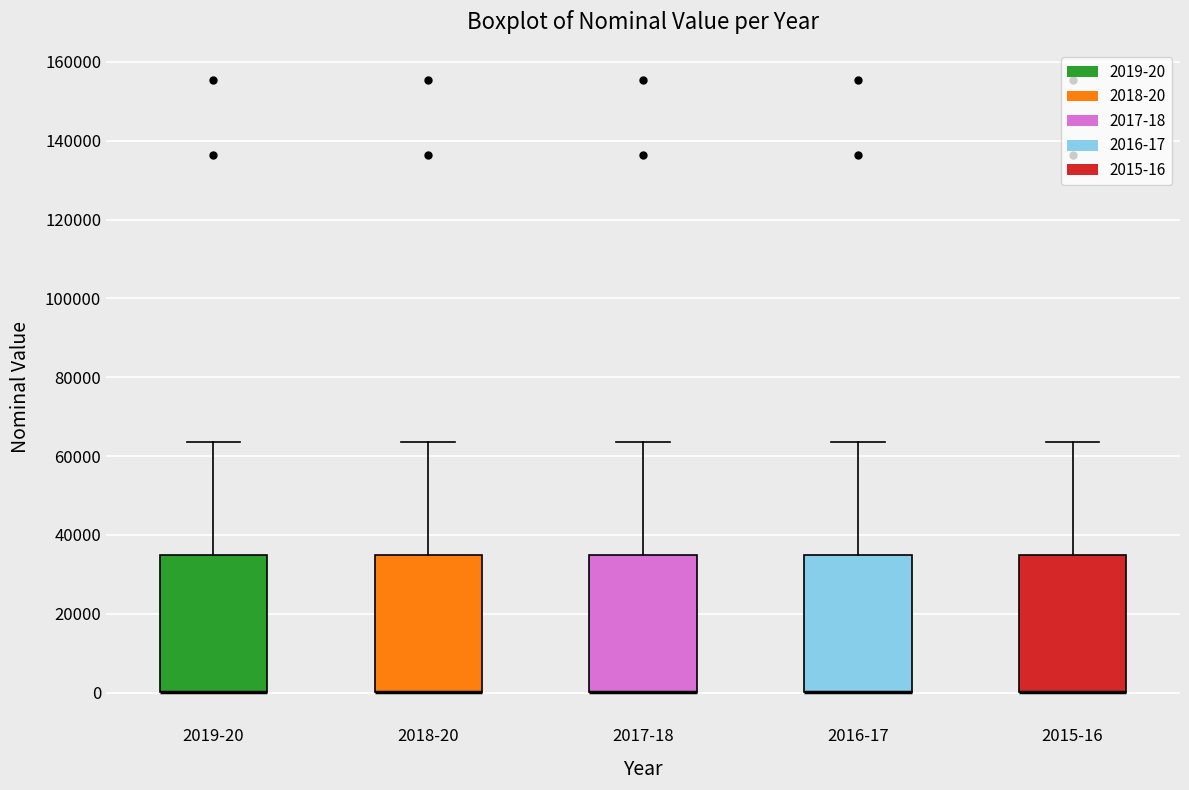

Reading left to right, read every box against the y-axis: the position of its median line, the range the box covers, and the ends of its whiskers. The values are not printed on the chart, so give them approximately, as read against the axis.

2019-20: median 0 (drawn on the box's lower edge), box 0 to 36000, whiskers 0 to 64000
2018-20: median 0 (drawn on the box's lower edge), box 0 to 36000, whiskers 0 to 64000
2017-18: median 0 (drawn on the box's lower edge), box 0 to 36000, whiskers 0 to 64000
2016-17: median 0 (drawn on the box's lower edge), box 0 to 36000, whiskers 0 to 64000
2015-16: median 0 (drawn on the box's lower edge), box 0 to 36000, whiskers 0 to 64000